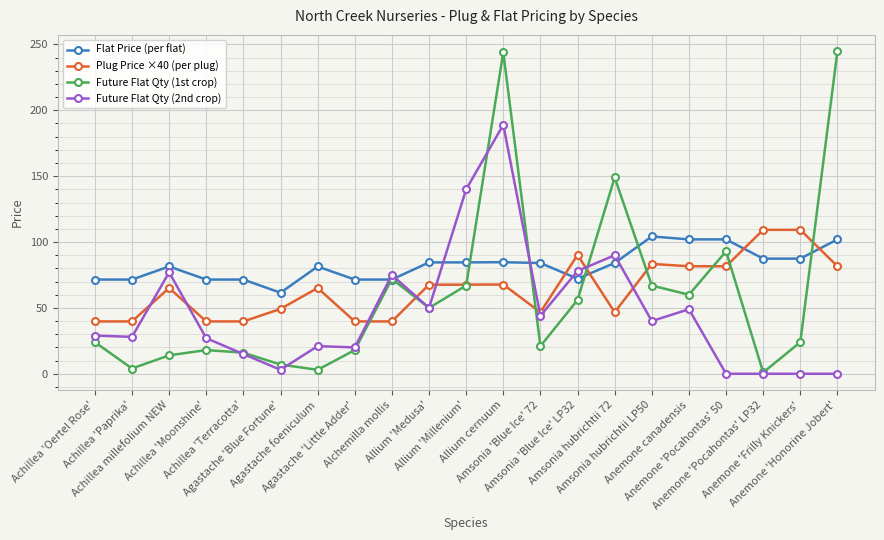

Between which two adjacent categories do Plug Price ×40 (per plug) and Flat Price (per flat) first intersect?

Amsonia 'Blue Ice' 72 and Amsonia 'Blue Ice' LP32